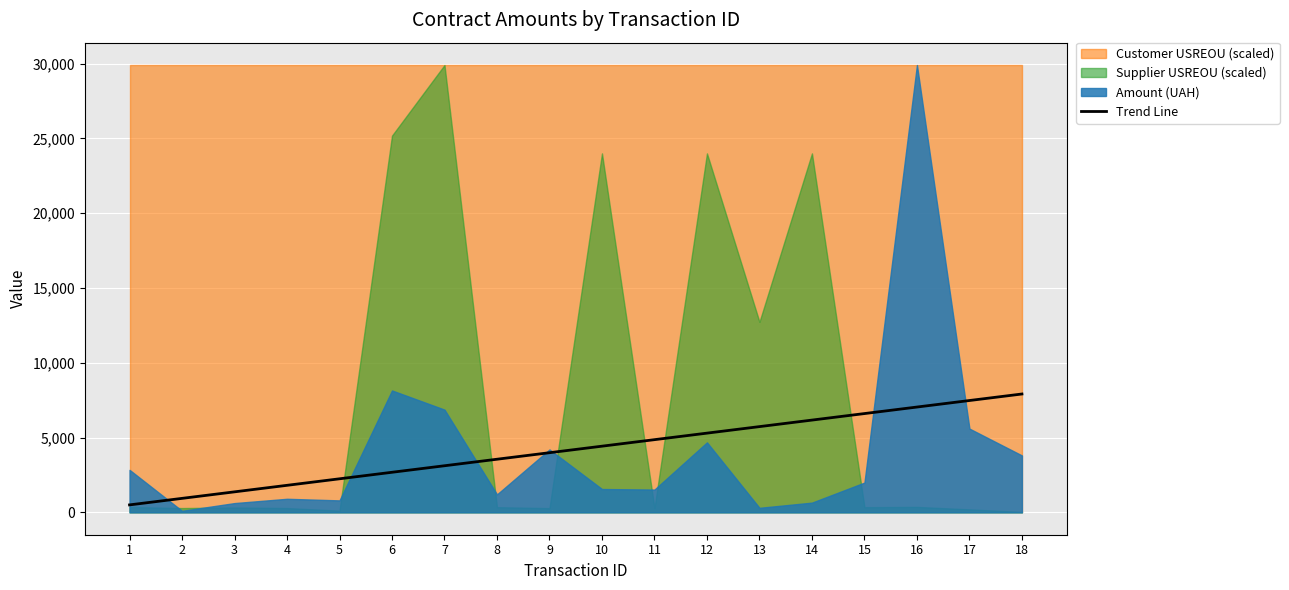

The chart shows a value of 5733.3 at 13. True or false?

True